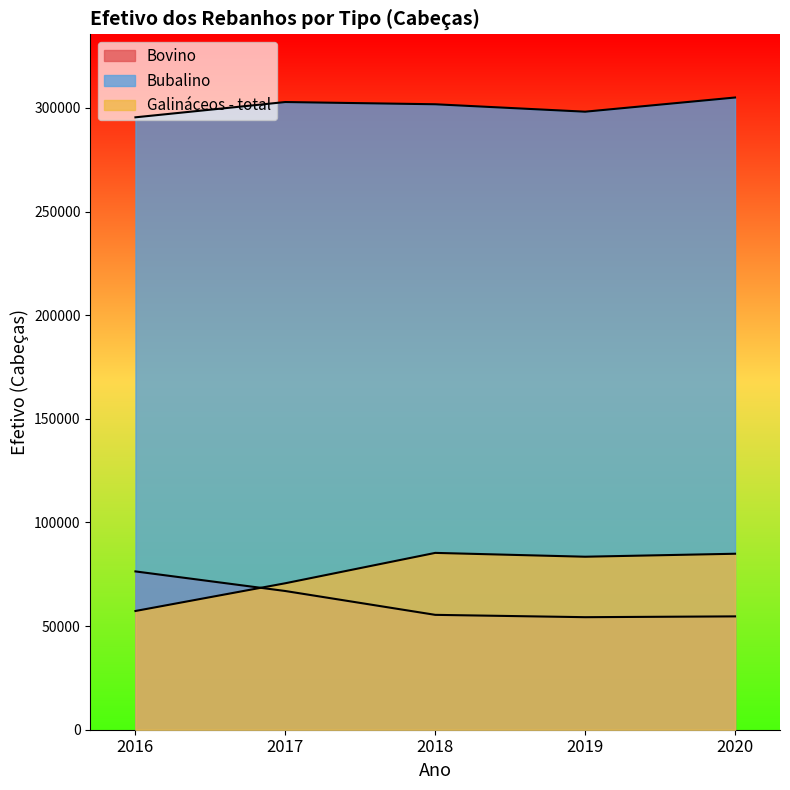

At which category does Galináceos - total reach its first local peak?

2018